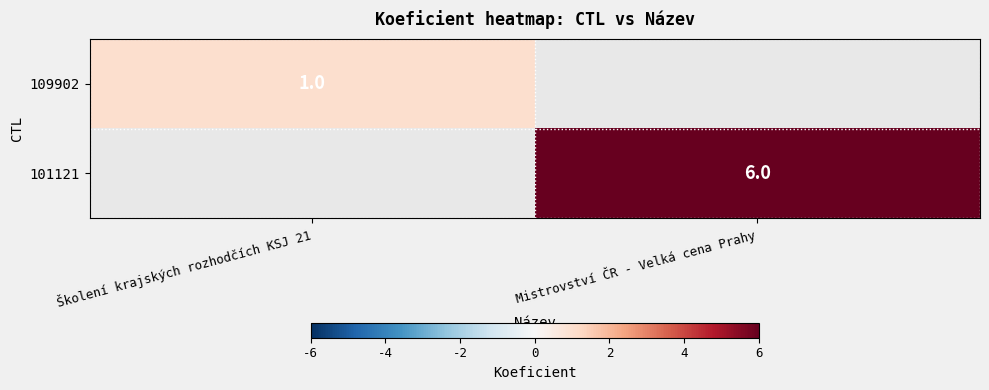

The 109902 series shows 0.7 at Školení krajských rozhodčích KSJ 21. True or false?

False